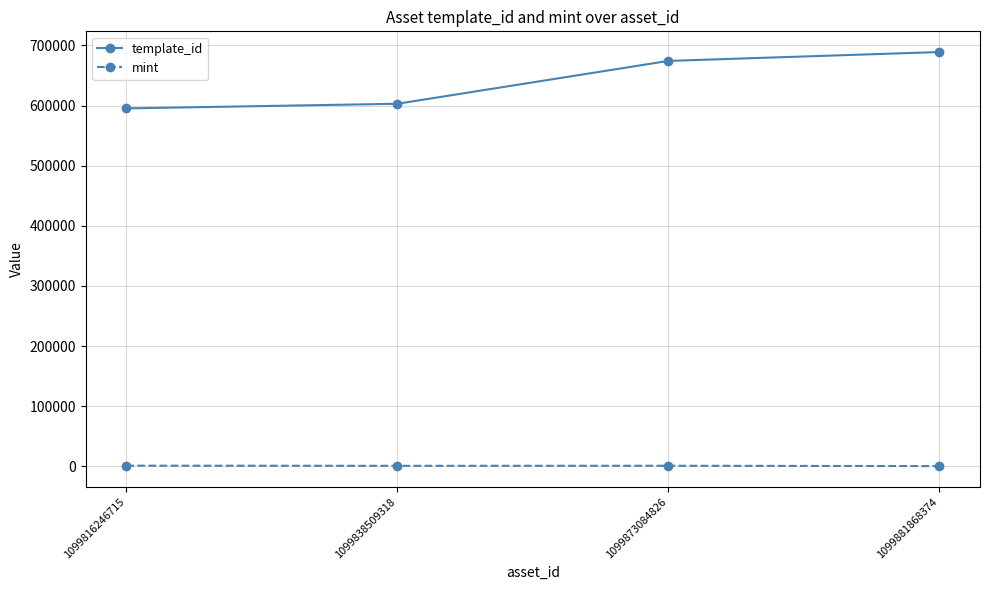

True or false: mint has more than 1 points higher than both neighbors.

False